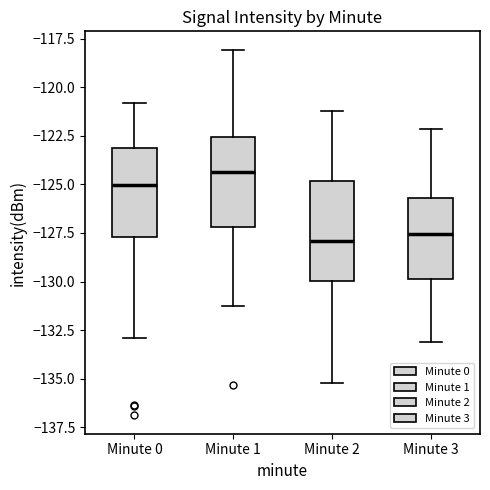

Where does the median line of the box for Minute 1 sit on the y-axis? The values are not printed on the chart, so give them approximately, as read against the axis.

-124.5